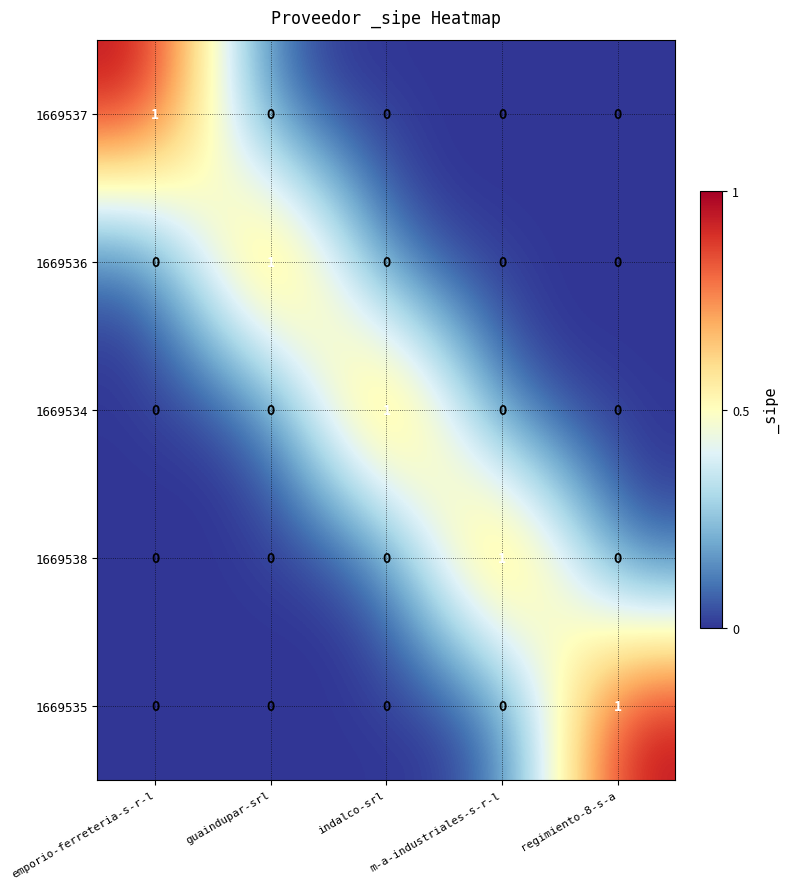

How many 1669535 values are between 0 and 1?

5